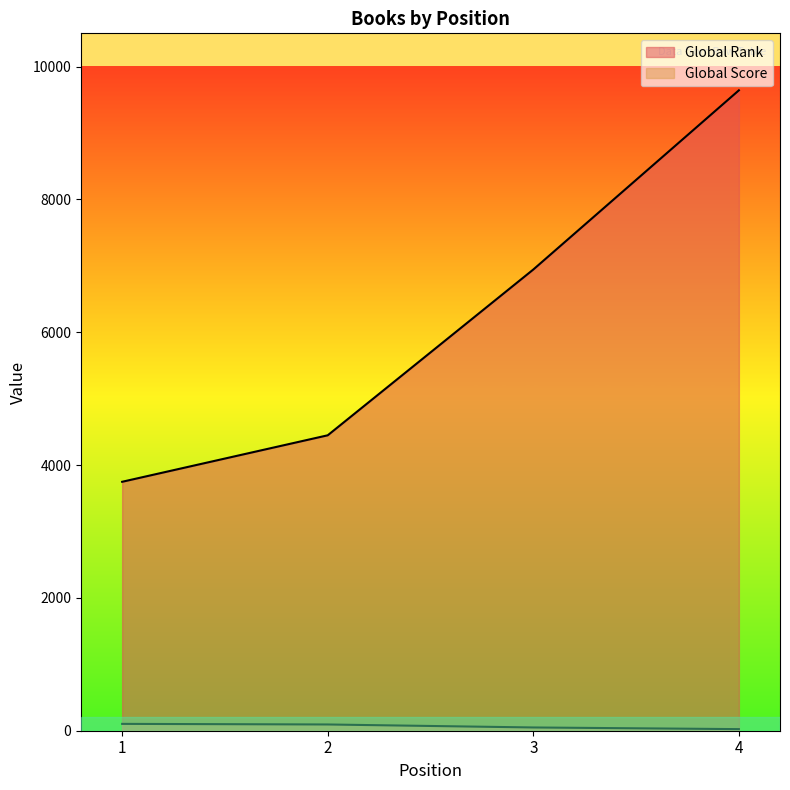

Rank the series at 1 from lowest to highest value.

Global Score, Global Rank